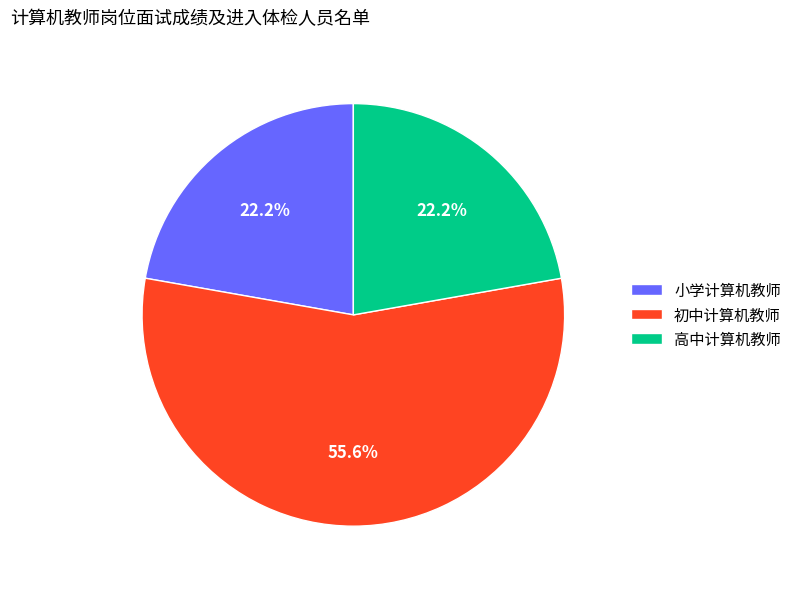

How much of the chart is everything except 小学计算机教师?

77.8%